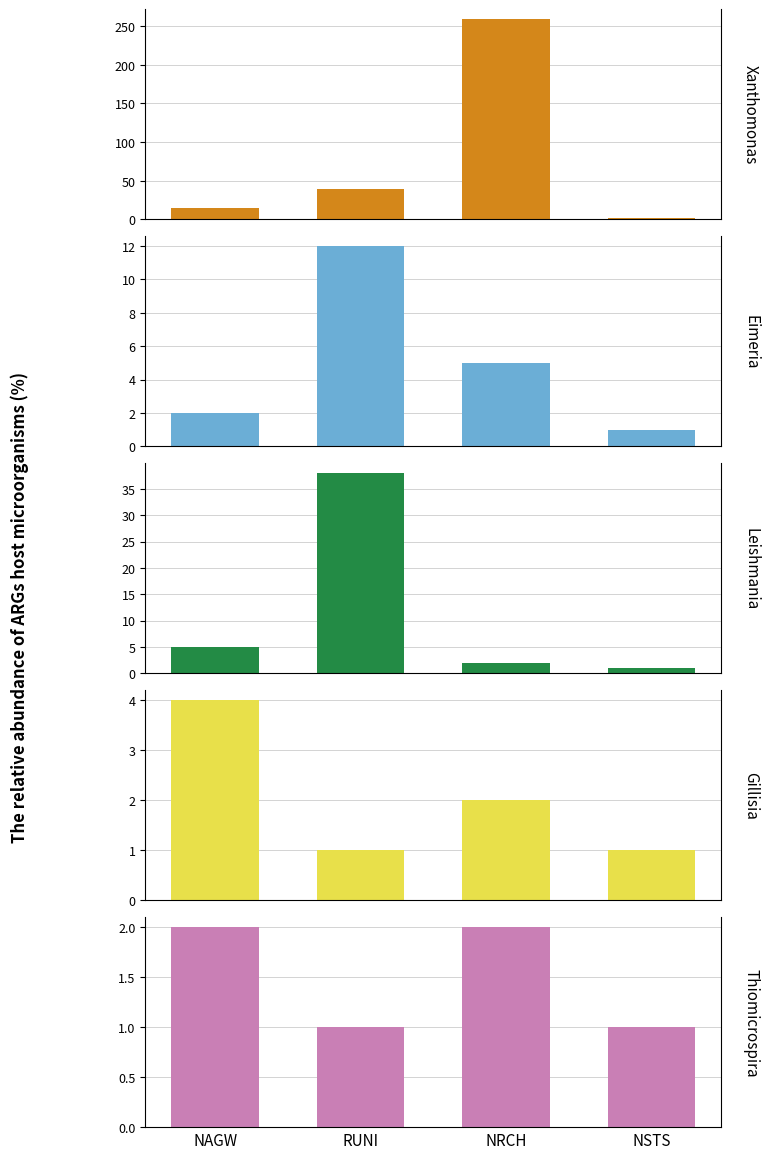

Which category has the lowest value across all series?

NSTS